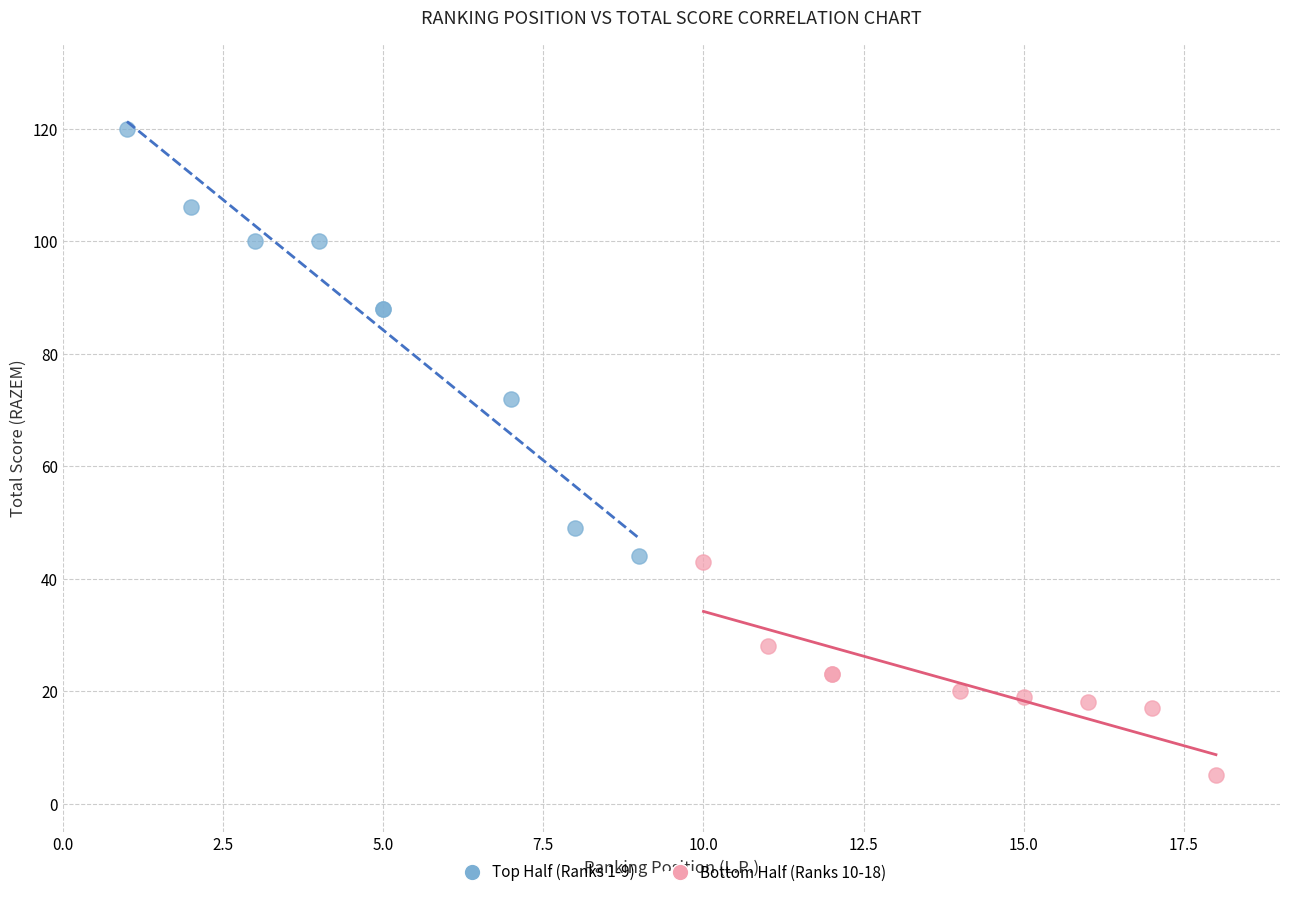

Which series has the largest Y range (max minus min)?

Top Half (Ranks 1-9)